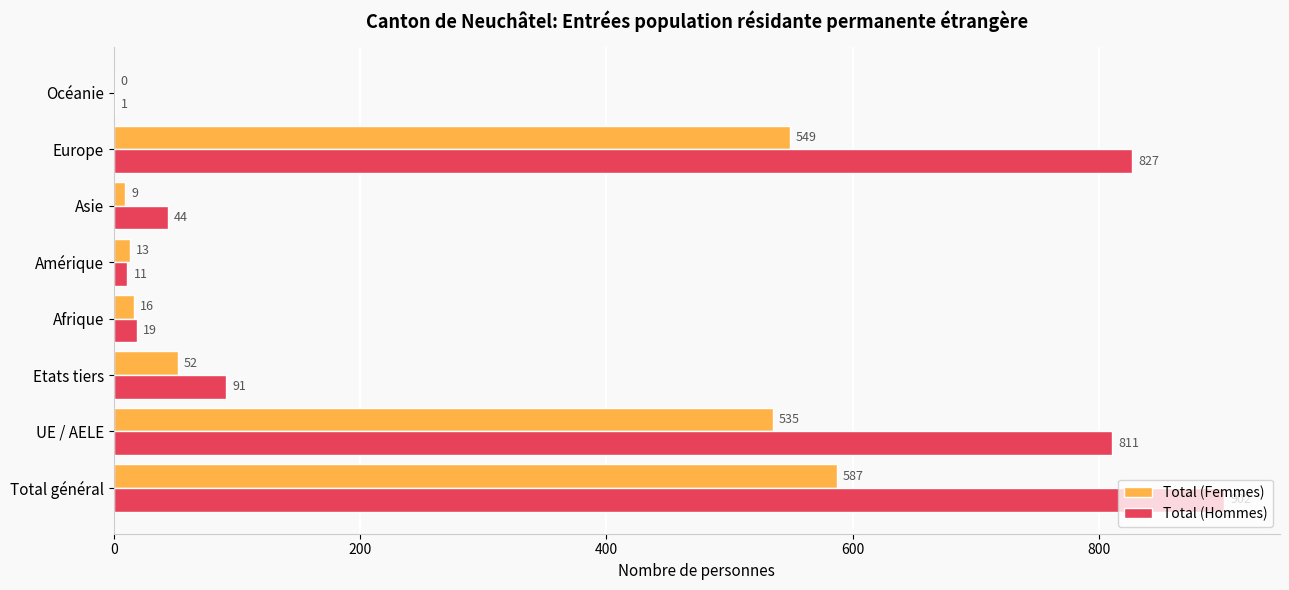

What value does the Total (Hommes) series have at Afrique?

19